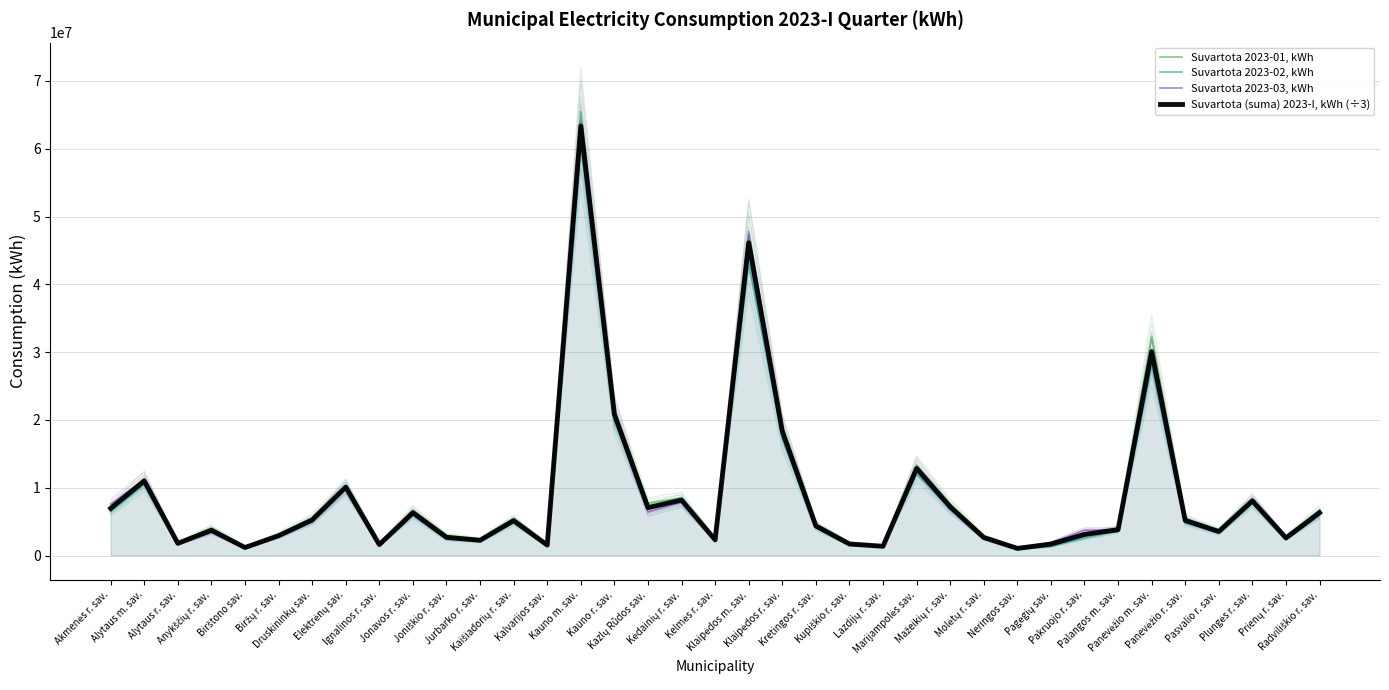

What is the average value of the Suvartota 2023-03, kWh series?

8840622.2